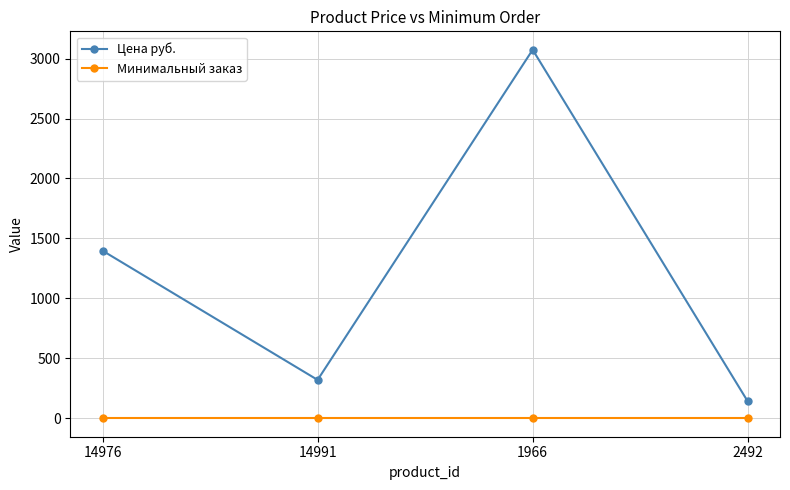

Which series changed the most between 14976 and 14991?

Цена руб.